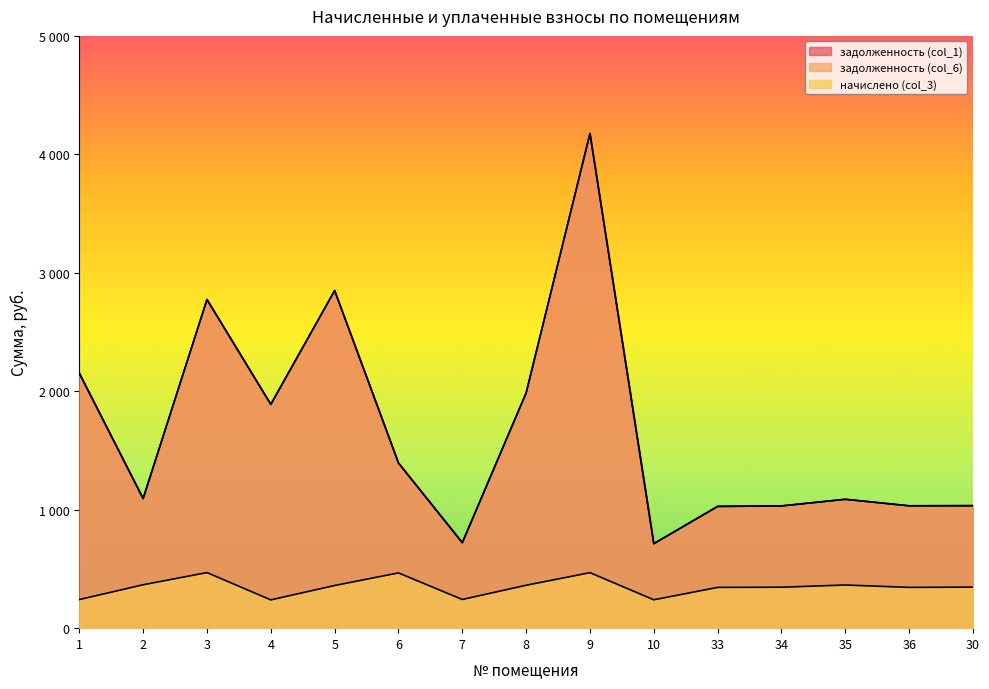

What is the difference between the начислено (col_3) values at 7 and 2?

124.2